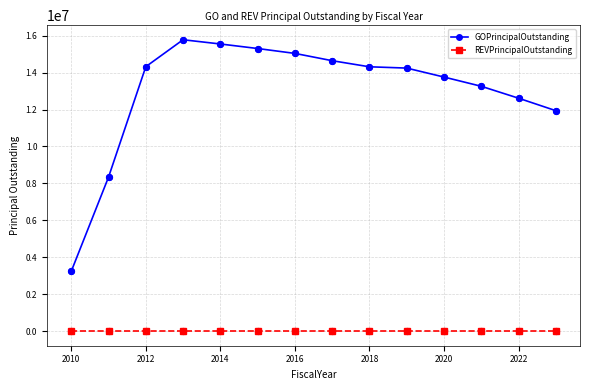

Which series has the largest range (max minus min)?

GOPrincipalOutstanding